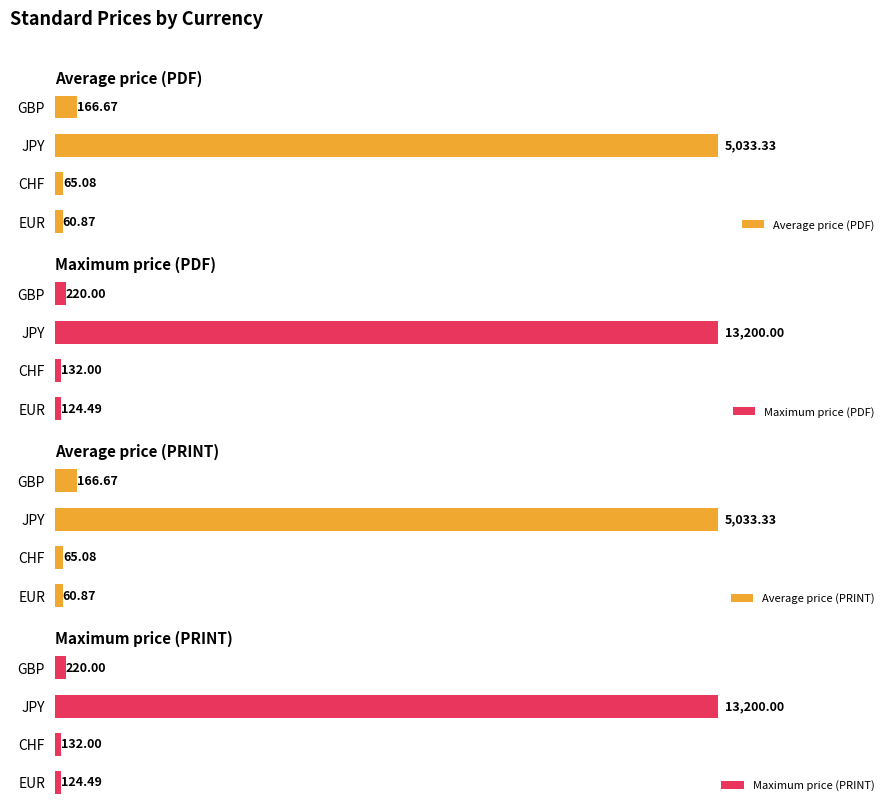

How many series are shown in this chart?

4